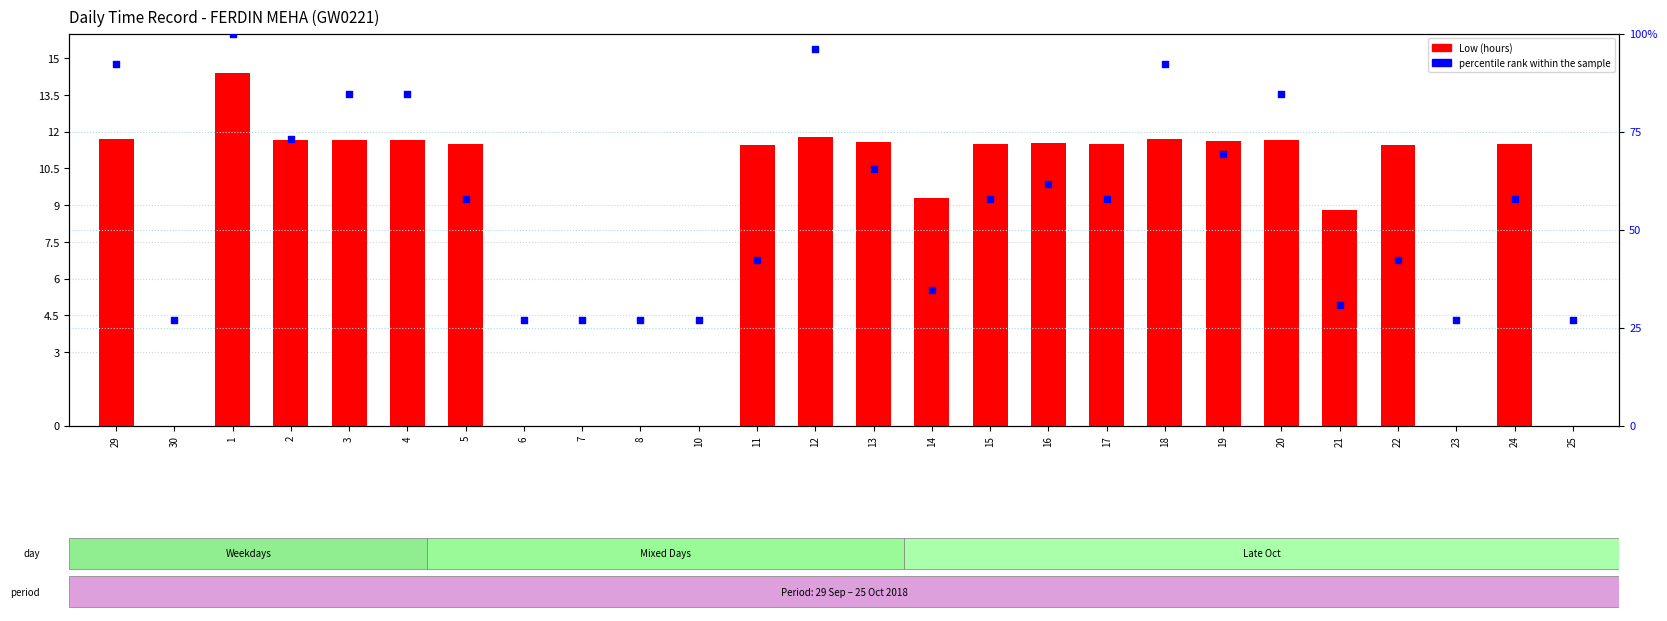

Is the value of percentile rank within the sample at 18 greater than the value of Low (hours) at 3?

Yes